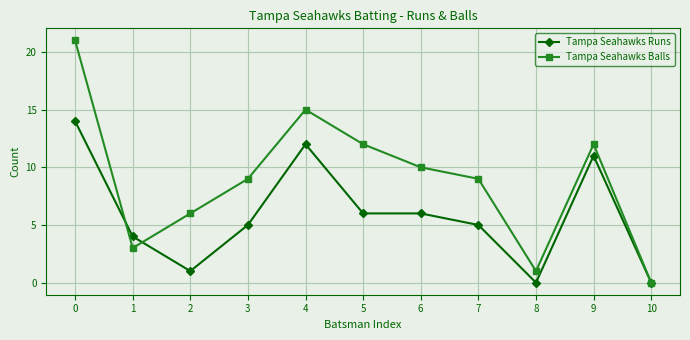

Count the number of data series in this chart.

2